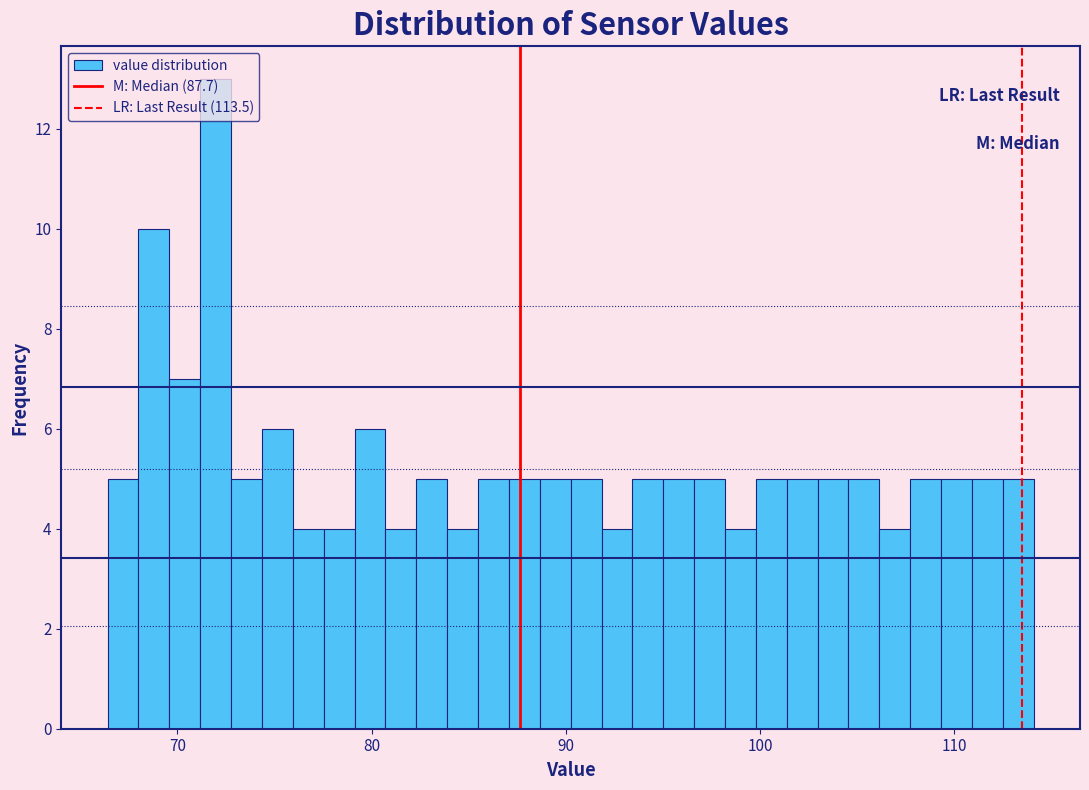

Around what value on the x-axis is the tallest bar? Give the approximate position of its centre, as read against the axis.

72